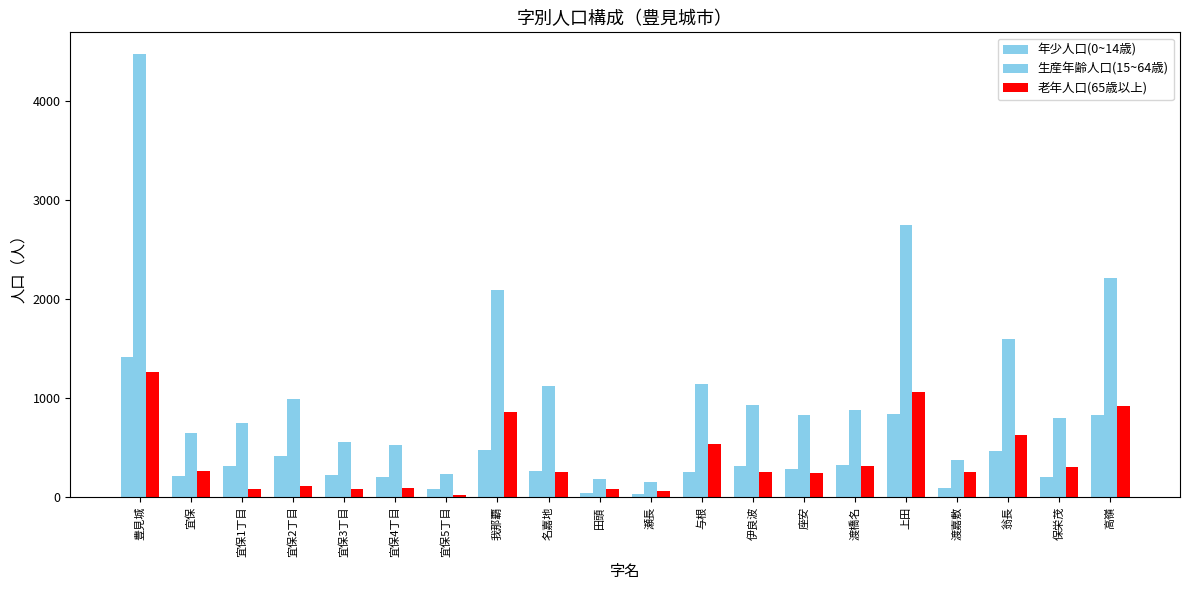

The value of 年少人口(0~14歳) at 宜保5丁目 is 79. True or false?

True